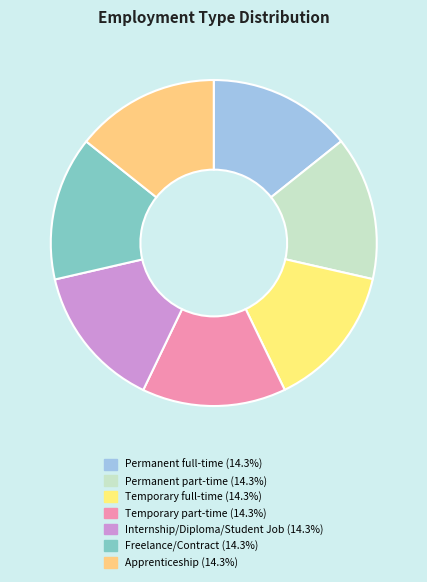

What is the total percentage of Temporary part-time and Temporary full-time?

28.6%